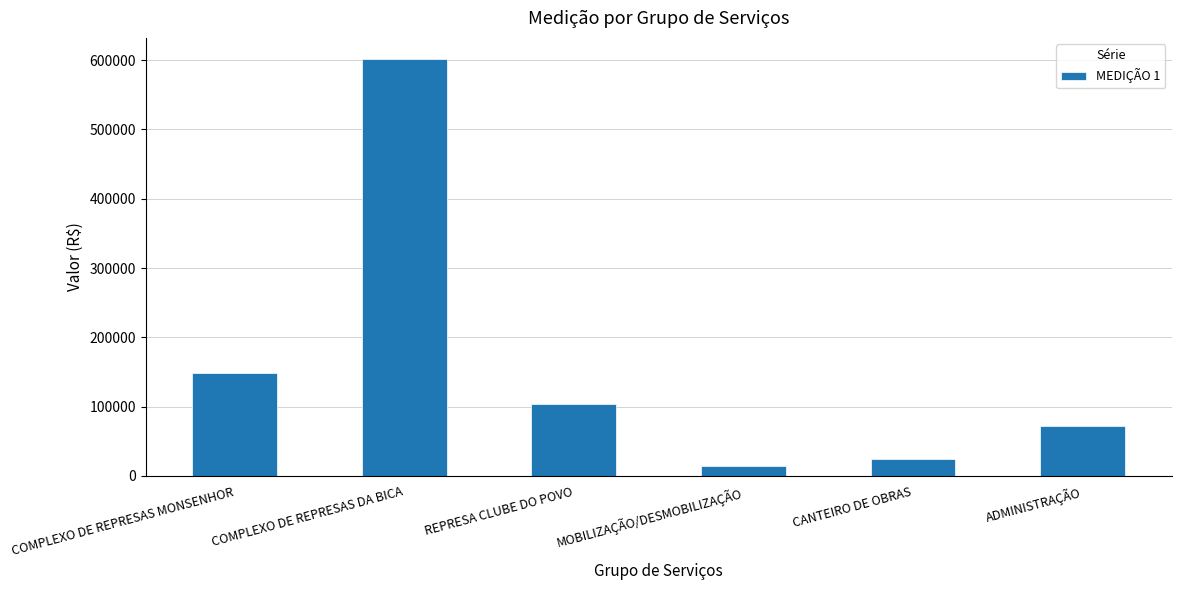

Rank the categories by value from highest to lowest.

COMPLEXO DE REPRESAS DA BICA, COMPLEXO DE REPRESAS MONSENHOR, REPRESA CLUBE DO POVO, ADMINISTRAÇÃO, CANTEIRO DE OBRAS, MOBILIZAÇÃO/DESMOBILIZAÇÃO